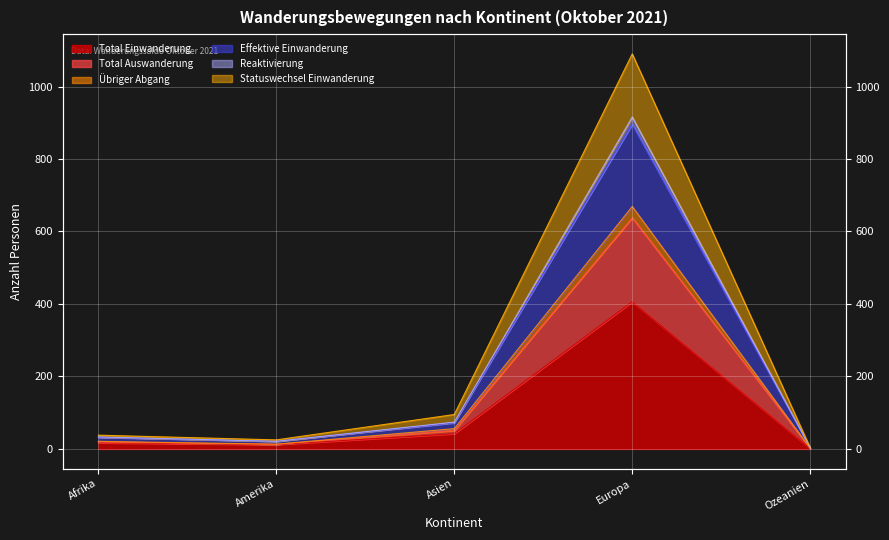

True or false: Total Einwanderung has a value of 24 at Afrika.

False